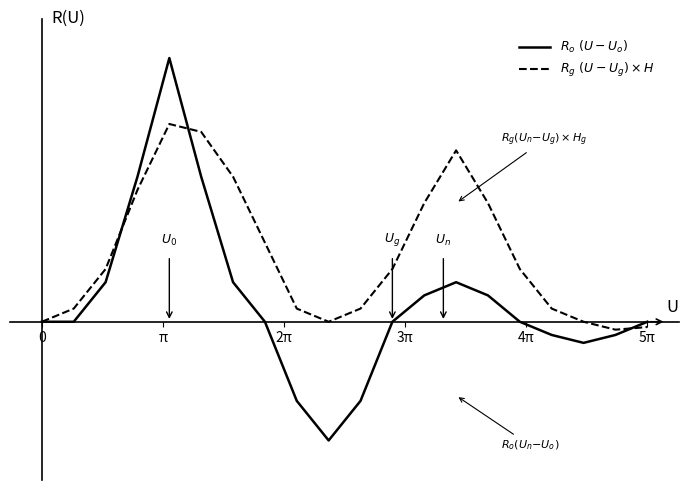

Which series has the widest spread of values?

$R_o\ (U-U_o)$